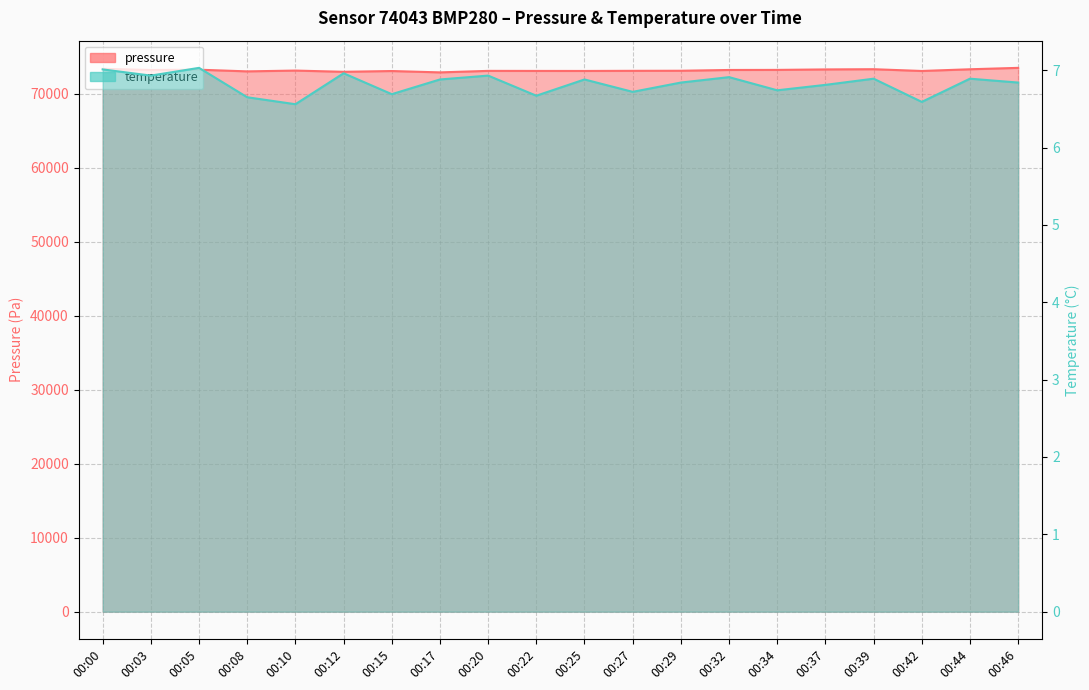

What is the value of the pressure point at the 3rd from the left?

73280.8